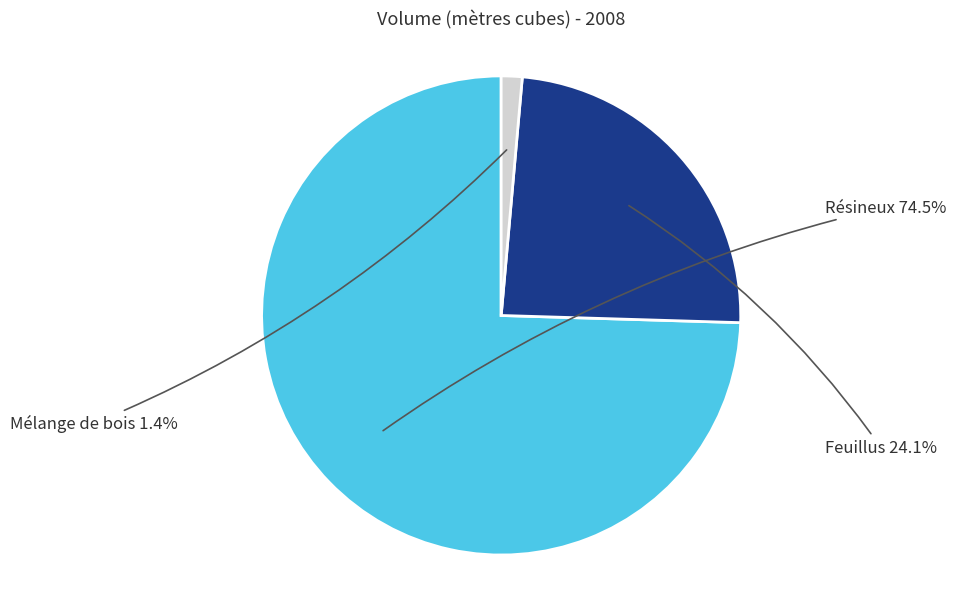

Rank the categories by value from highest to lowest.

Résineux, Feuillus, Mélange de bois